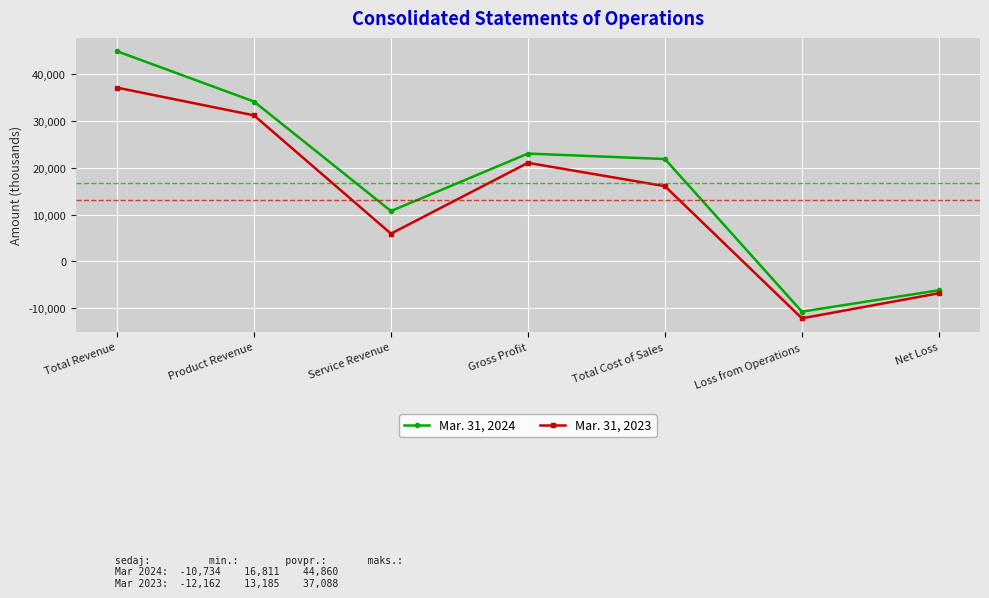

What is the maximum value for Mar. 31, 2023?

37088